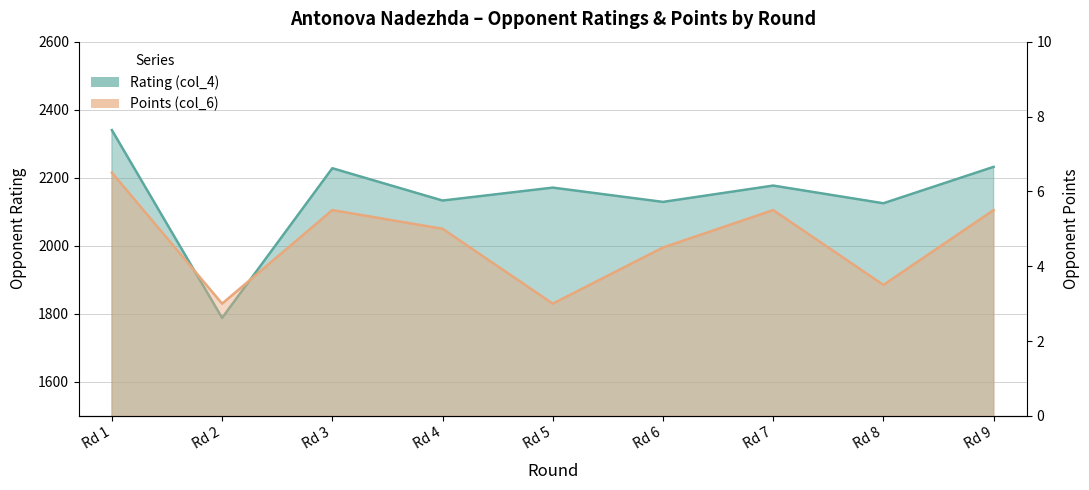

Which series has the largest range (max minus min)?

Rating (col_4)